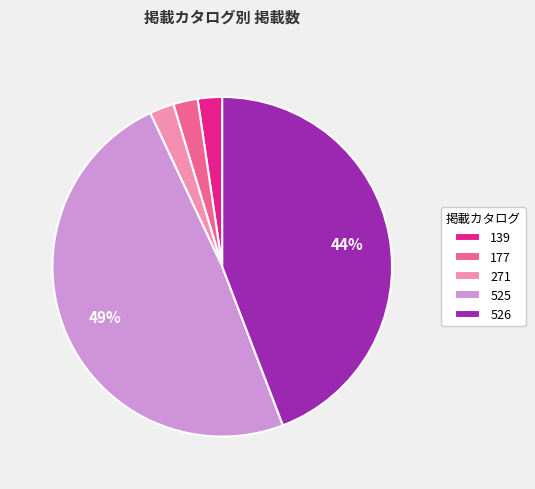

To the nearest percent, what is the difference between the largest and smallest slice percentages?

47%